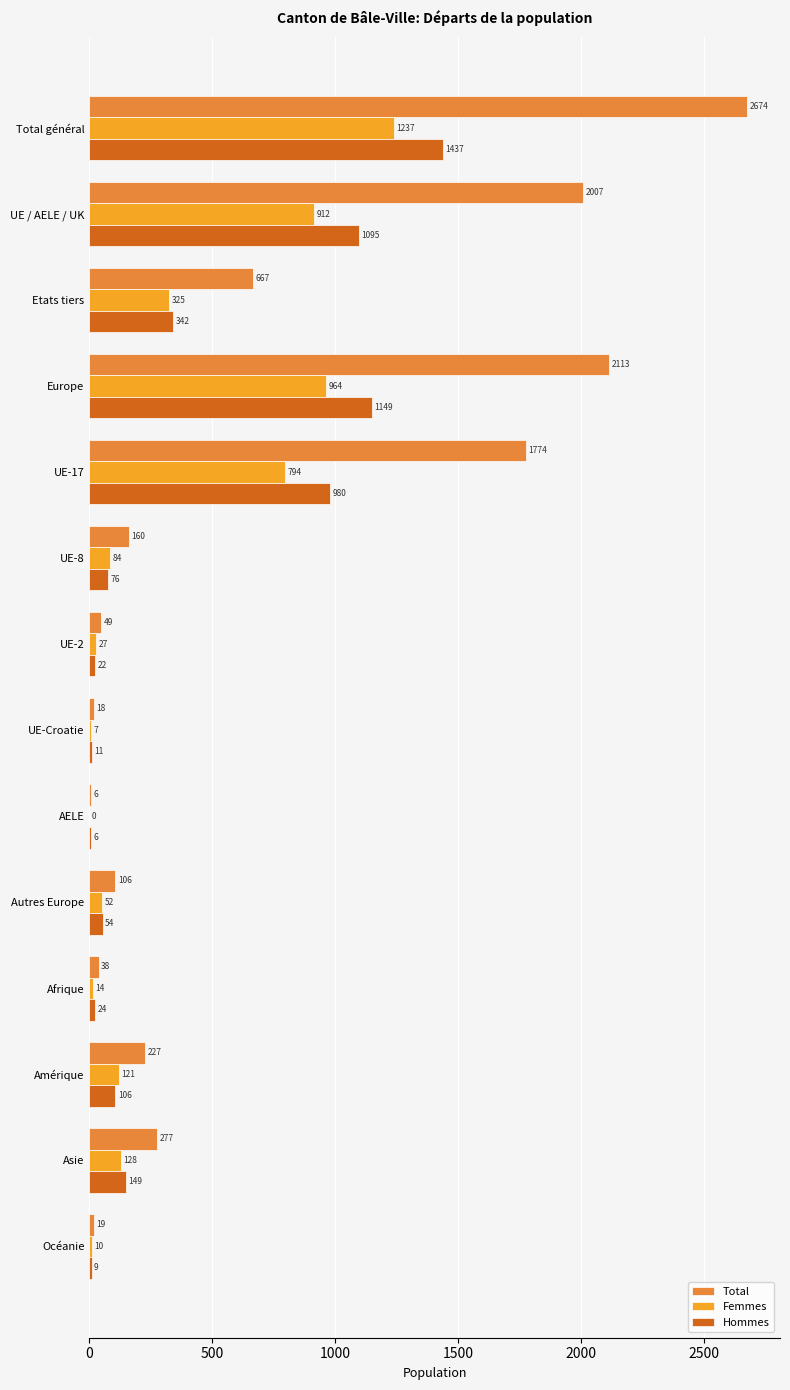

How many values in Femmes are above zero?

13